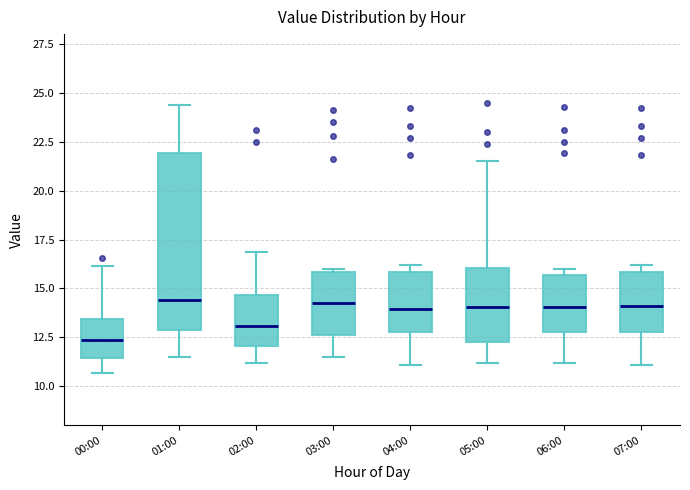

Reading left to right, transcribe this box plot: for each box, give where its median line is, the range the box spans, and where its two whiskers end, as read against the y-axis. The values are not printed on the chart, so give them approximately, as read against the axis.

00:00: median 12.5, box 11.5 to 13.5, whiskers 10.5 to 16.0
01:00: median 14.5, box 13.0 to 22.0, whiskers 11.5 to 24.5
02:00: median 13.0, box 12.0 to 14.5, whiskers 11.0 to 17.0
03:00: median 14.5, box 12.5 to 16.0, whiskers 11.5 to 16.0
04:00: median 14.0, box 13.0 to 16.0, whiskers 11.0 to 16.0 (just above the box's upper edge)
05:00: median 14.0, box 12.5 to 16.0, whiskers 11.0 to 21.5
06:00: median 14.0, box 13.0 to 15.5, whiskers 11.0 to 16.0
07:00: median 14.0, box 13.0 to 16.0, whiskers 11.0 to 16.0 (just above the box's upper edge)